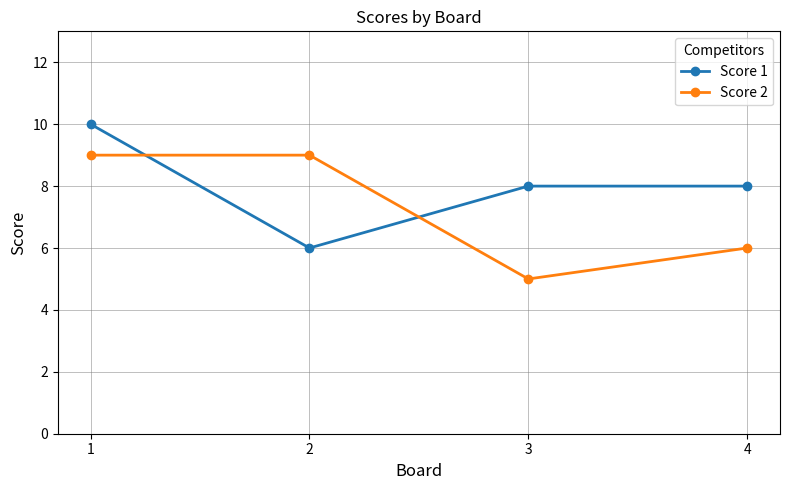

Is this an area chart (filled region under the line)?

No